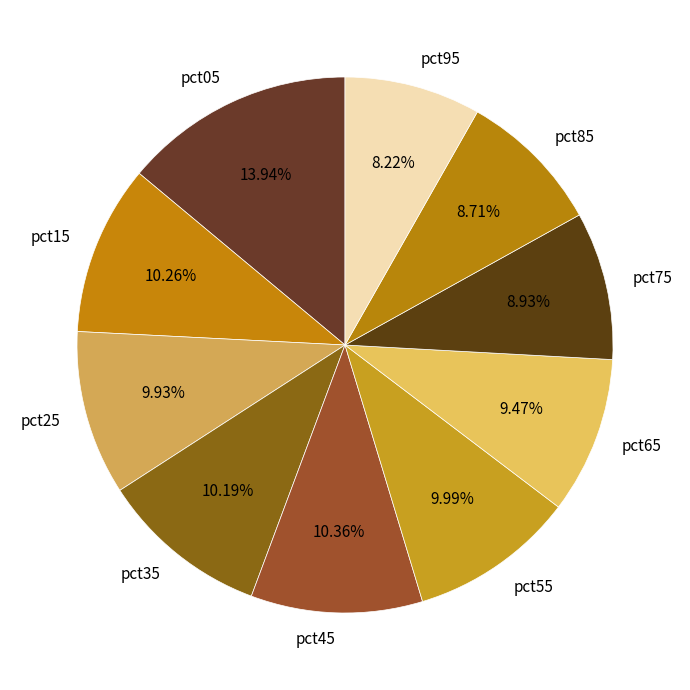

Combined, do pct55 and pct35 account for over 50%?

No